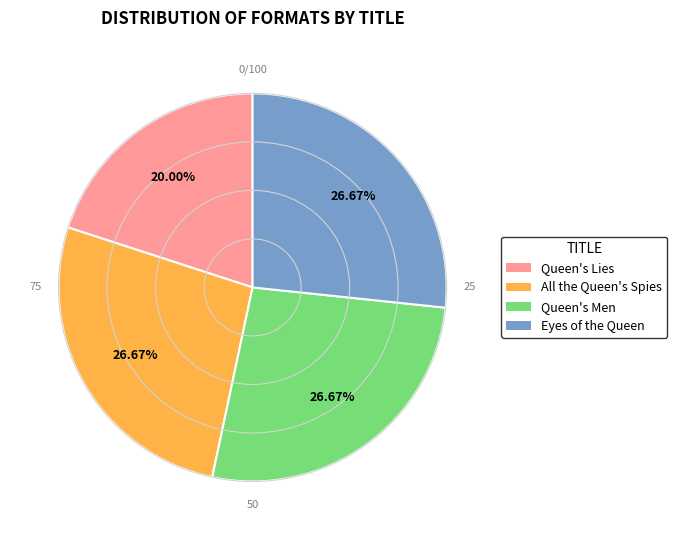

Does any single category account for the majority?

No